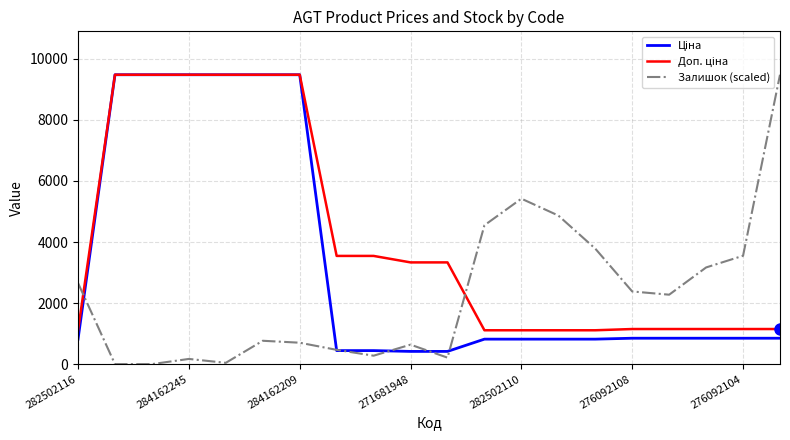

What is the maximum value for Залишок (scaled)?

9480.1